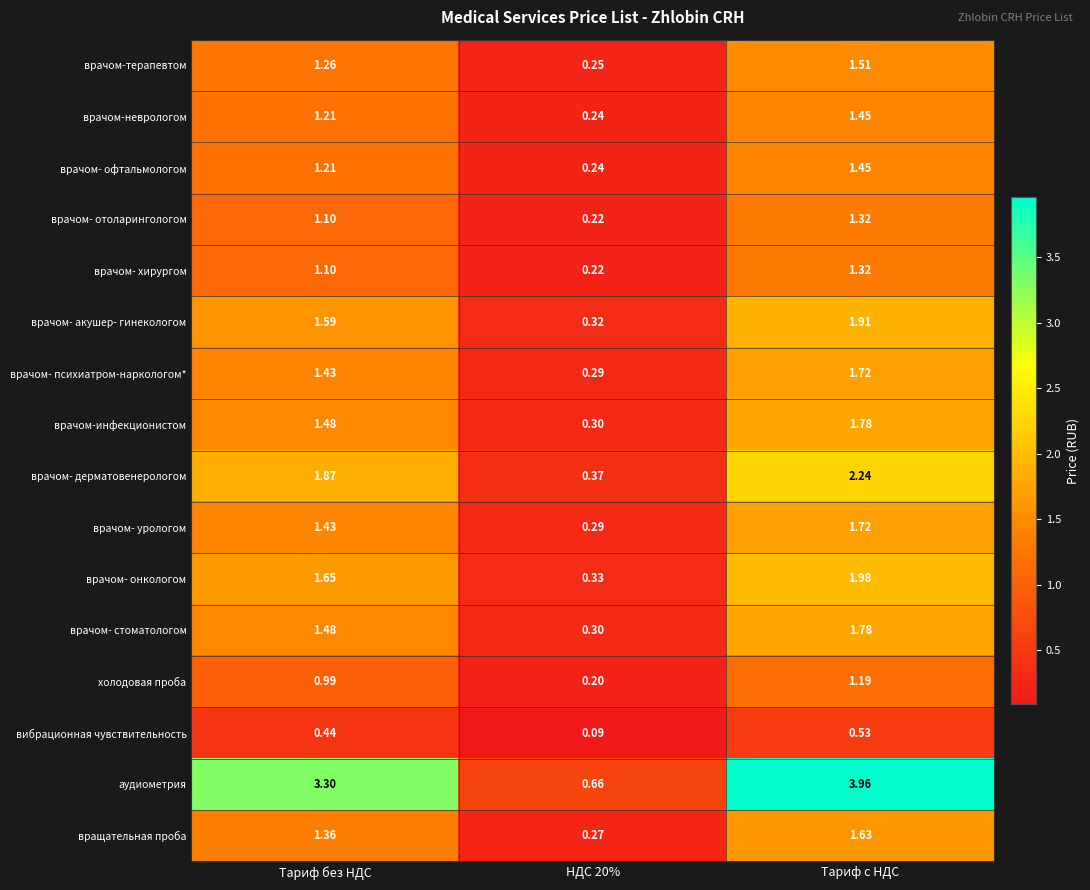

How many values in the врачом- хирургом series exceed 1?

2